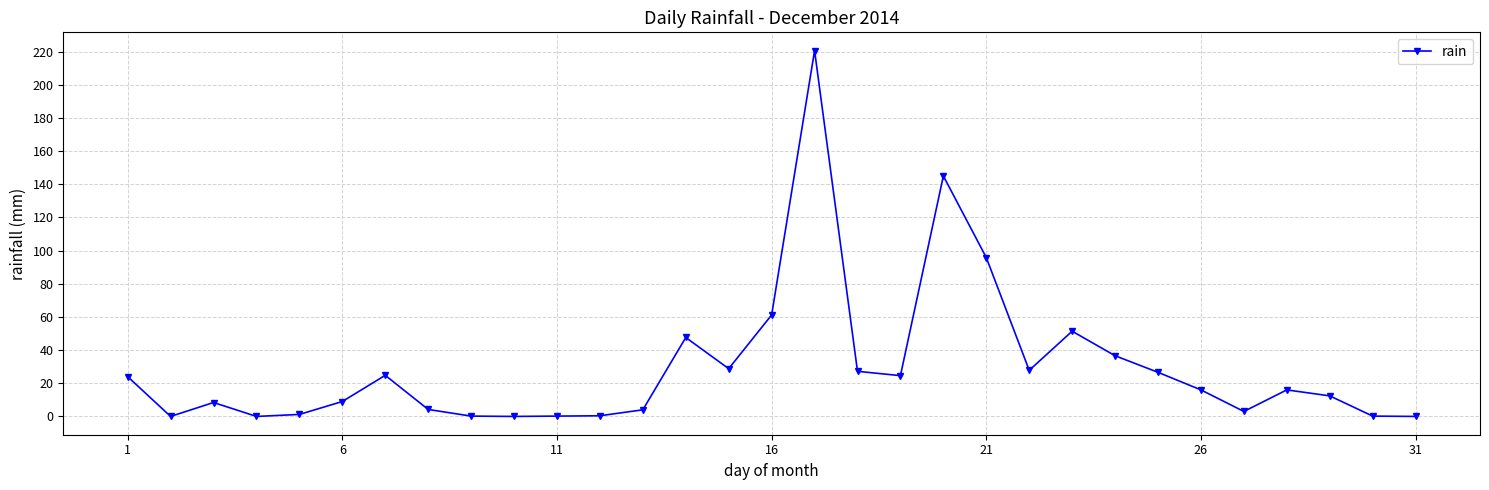

How many lines are shown in the chart?

1